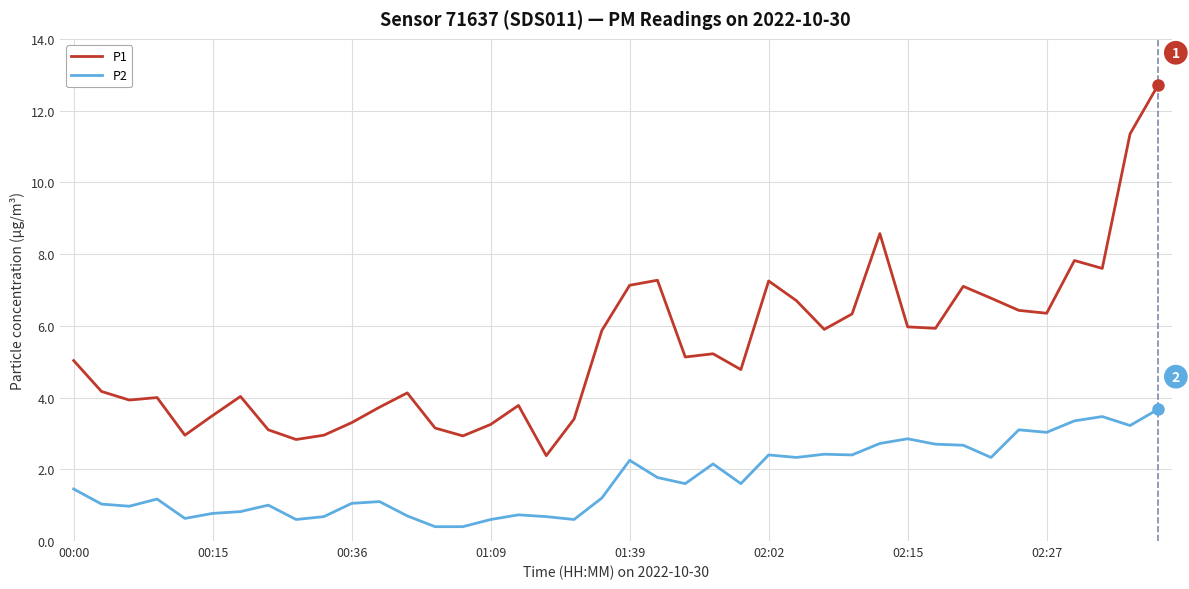

Which series has the widest spread of values?

P1